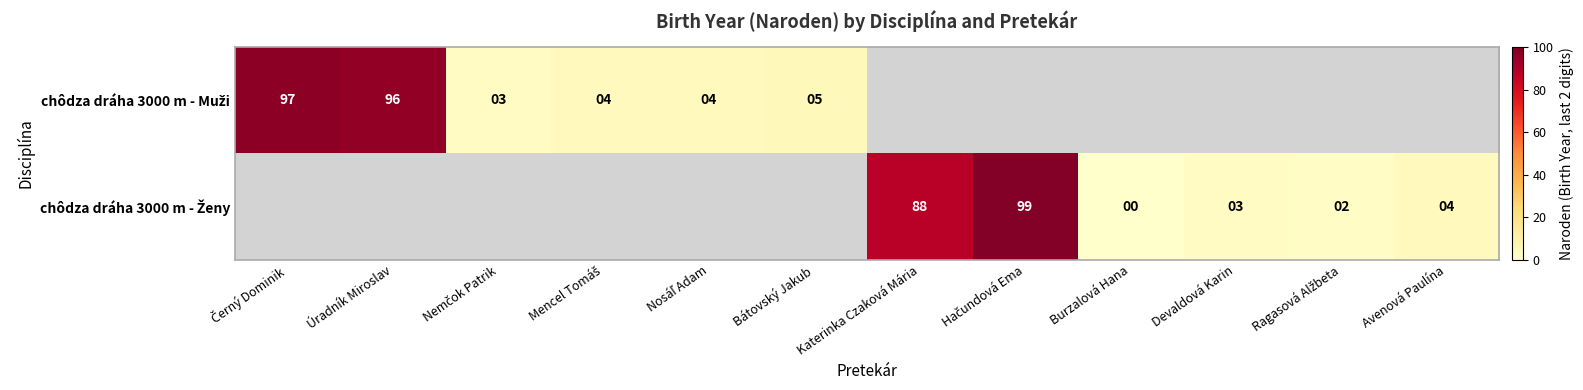

Between Úradník Miroslav and Mencel Tomáš, which is larger?

Úradník Miroslav